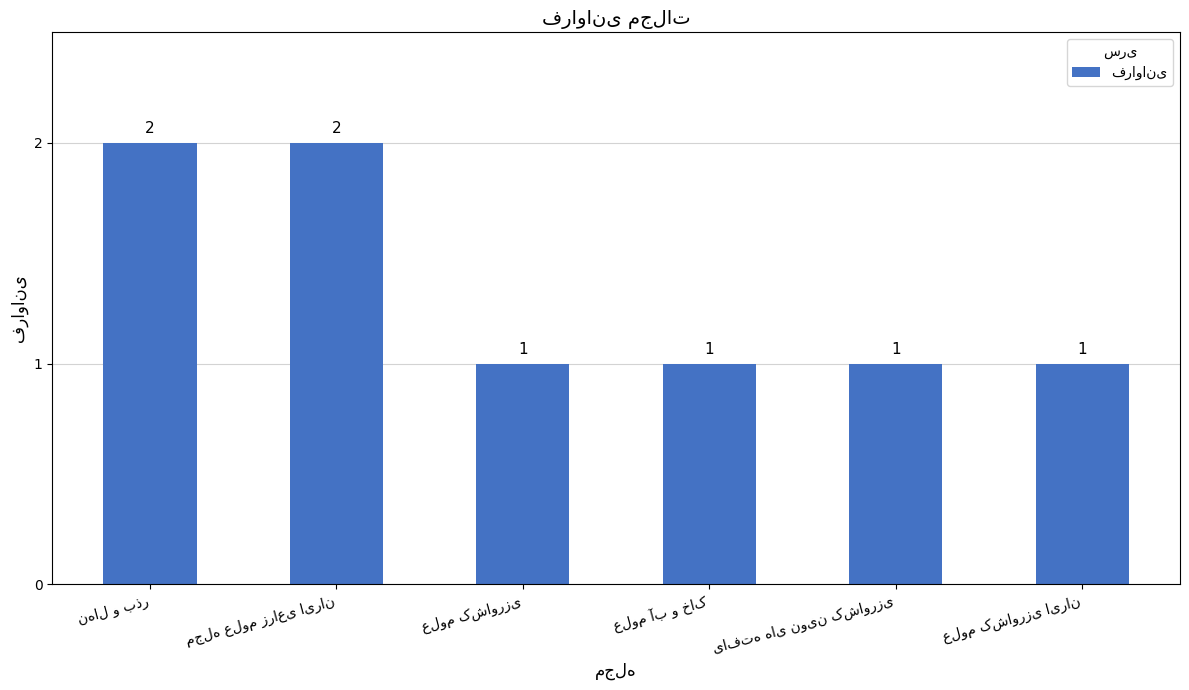

What is the average value?

1